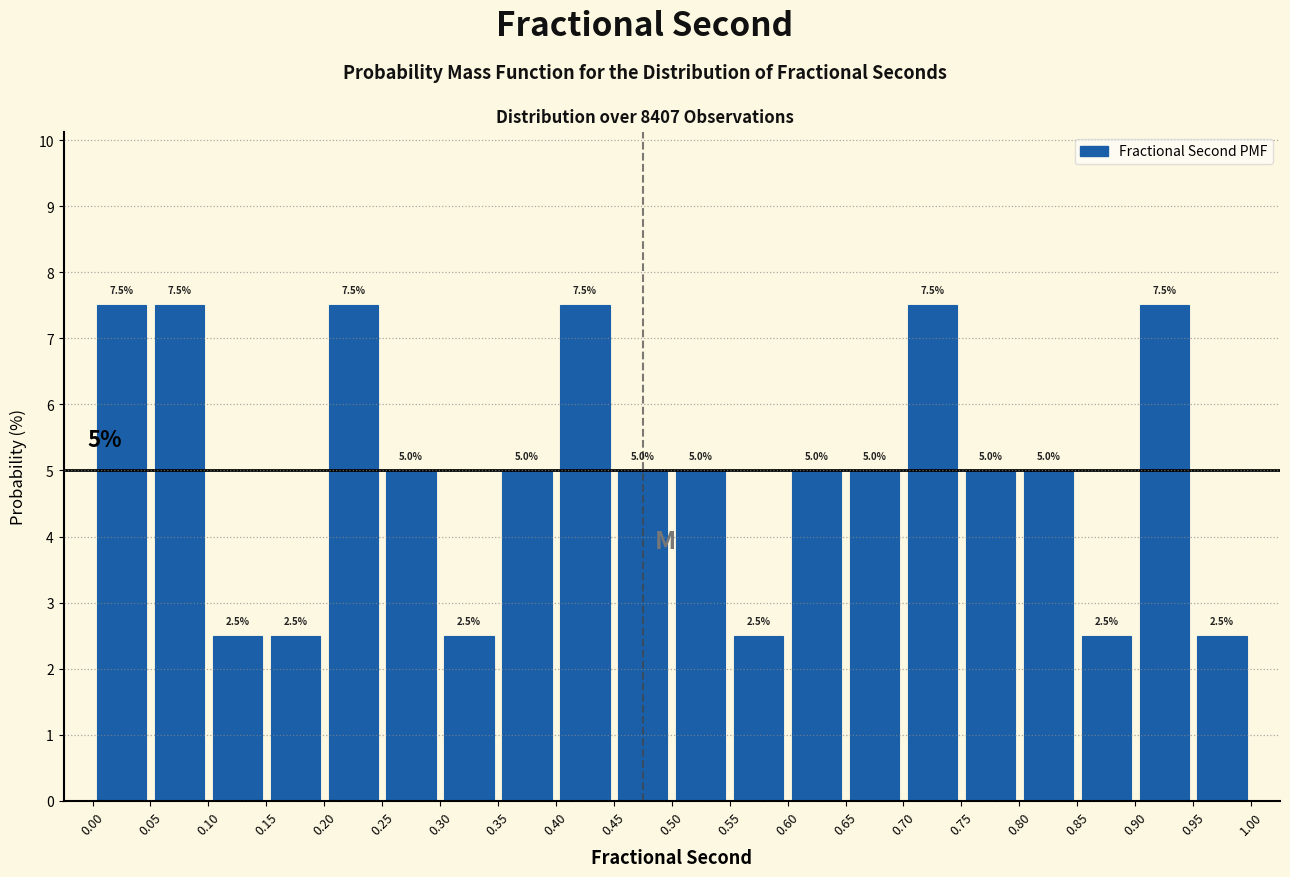

What is the height of the bar covering 0.50 to 0.55 on the x-axis?

5.0